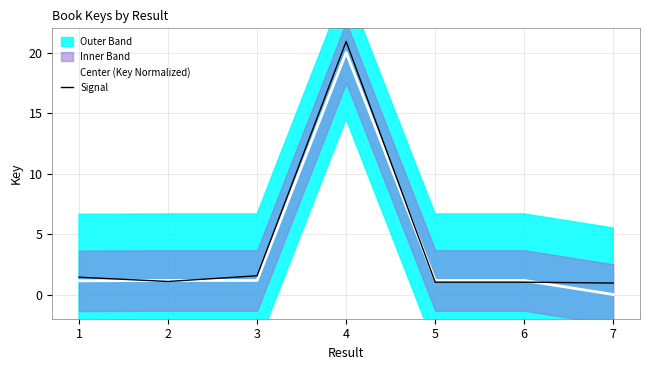

How many intersections are there between Signal and Center (Key Normalized)?

4